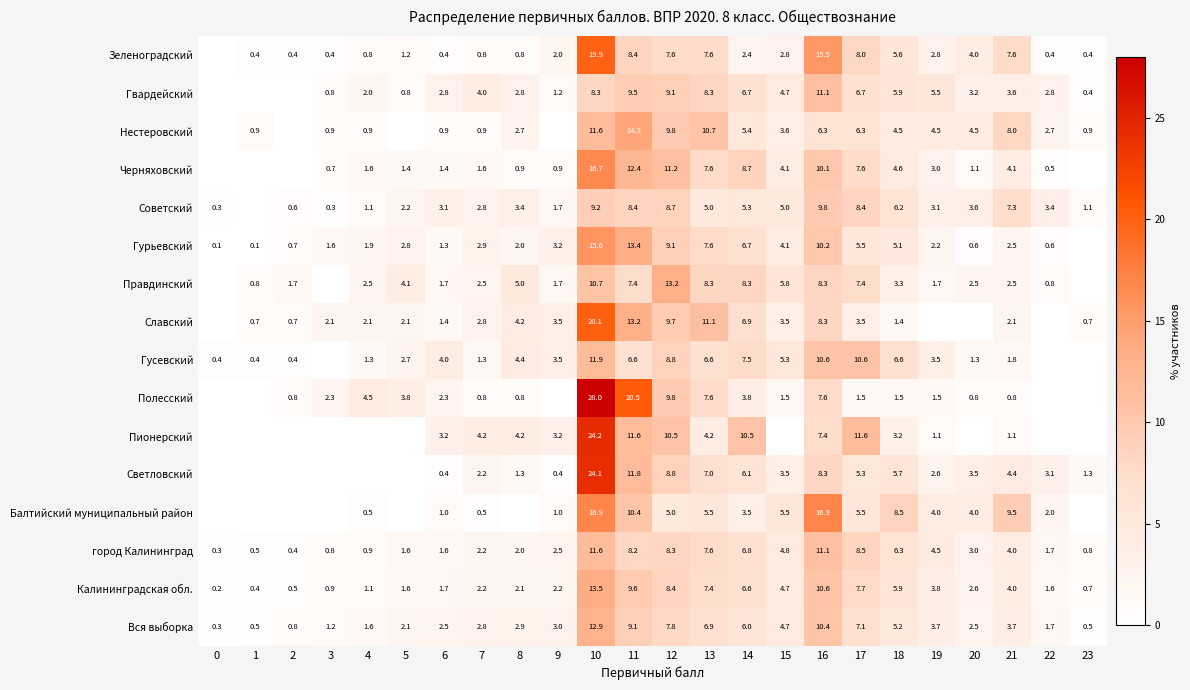

What is the total value across all series at 14?

101.2